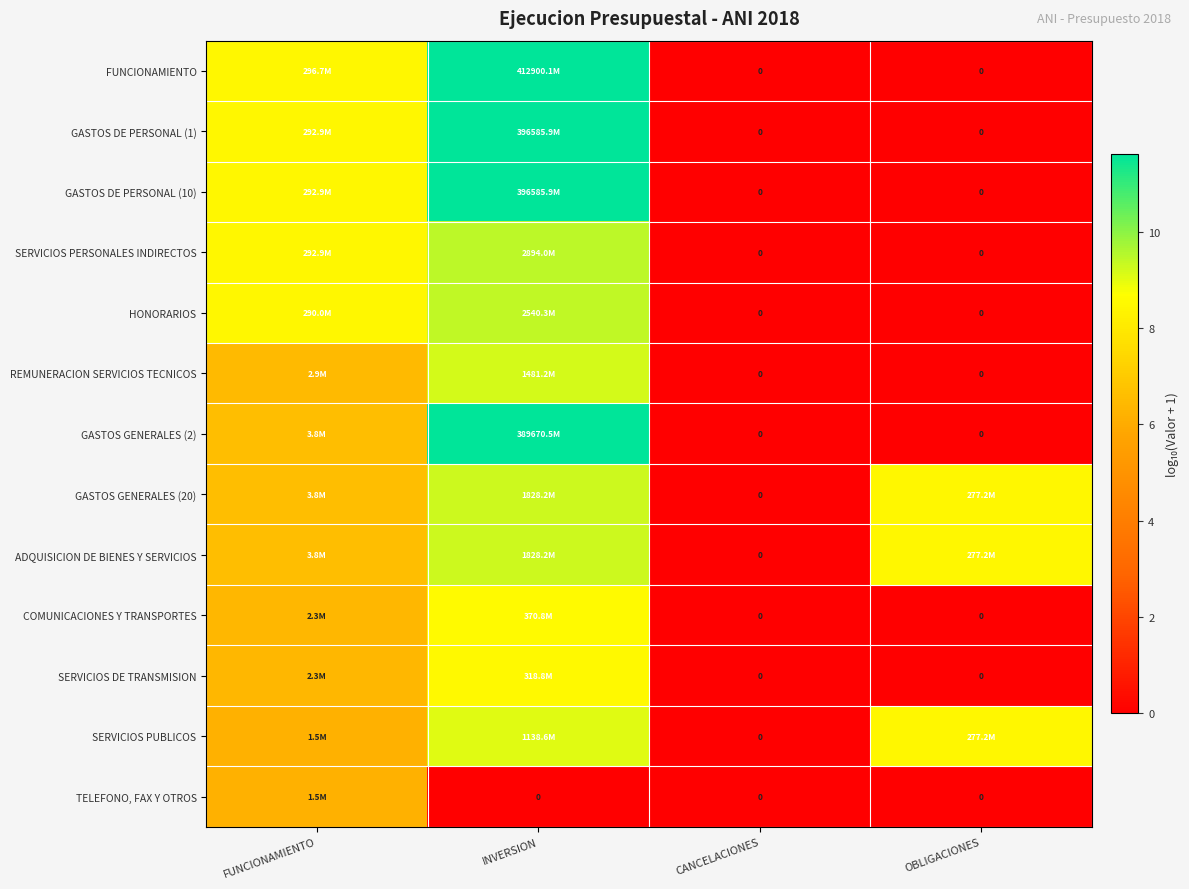

At which category is the sum across all series the highest?

INVERSION